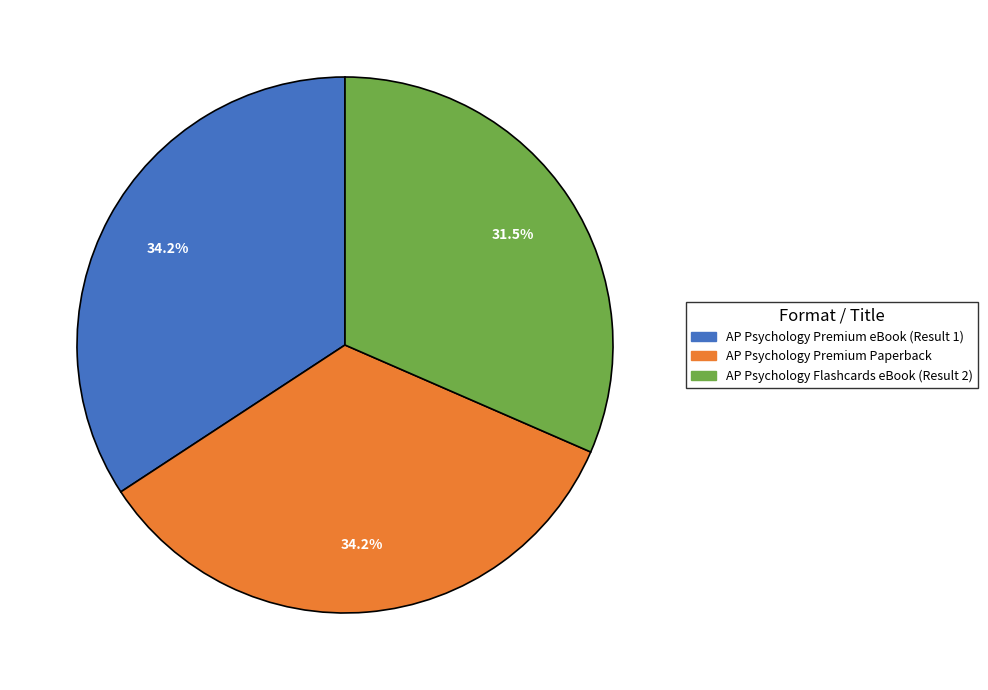

What is the ratio of the value at AP Psychology Flashcards eBook (Result 2) to the value at AP Psychology Premium eBook (Result 1)?

0.9